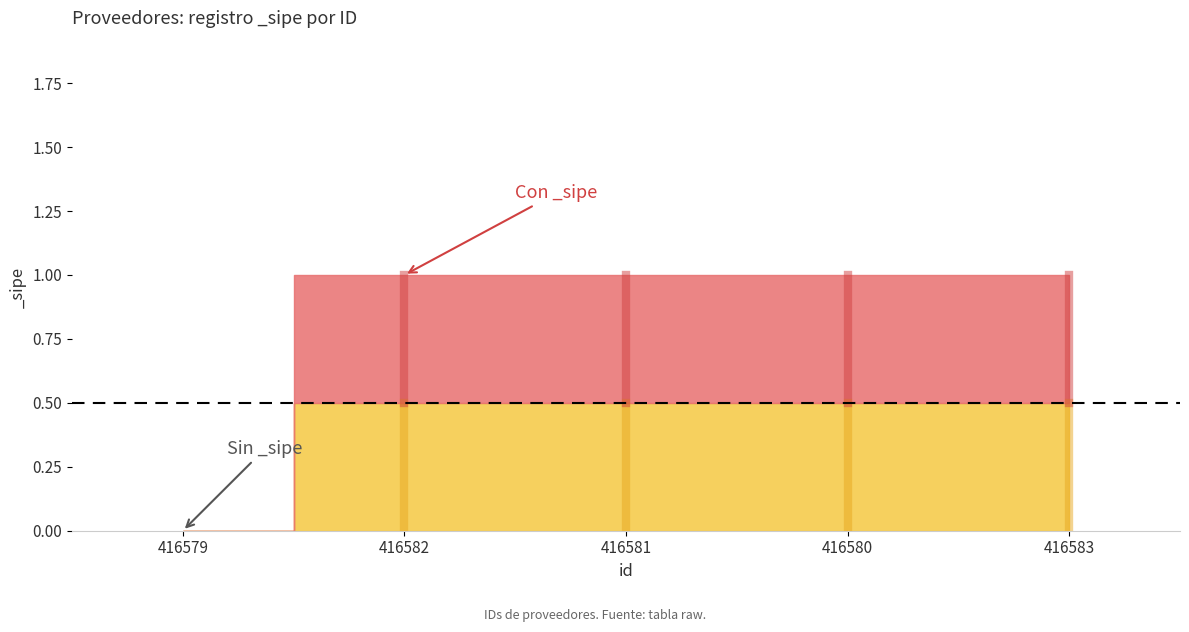

Reading right to left, list all the values displayed in this chart.

1	1	1	1	0